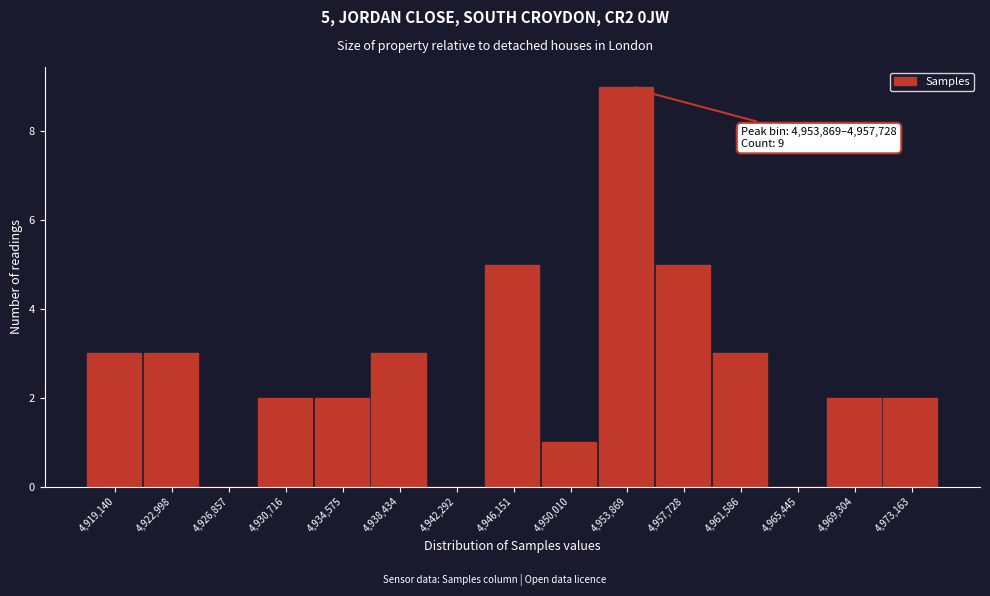

Reading left to right, what are all the values shown in this chart?

4,919,140=3	4,922,998=3	4,926,857=0	4,930,716=2	4,934,575=2	4,938,434=3	4,942,292=0	4,946,151=5	4,950,010=1	4,953,869=9	4,957,728=5	4,961,586=3	4,965,445=0	4,969,304=2	4,973,163=2